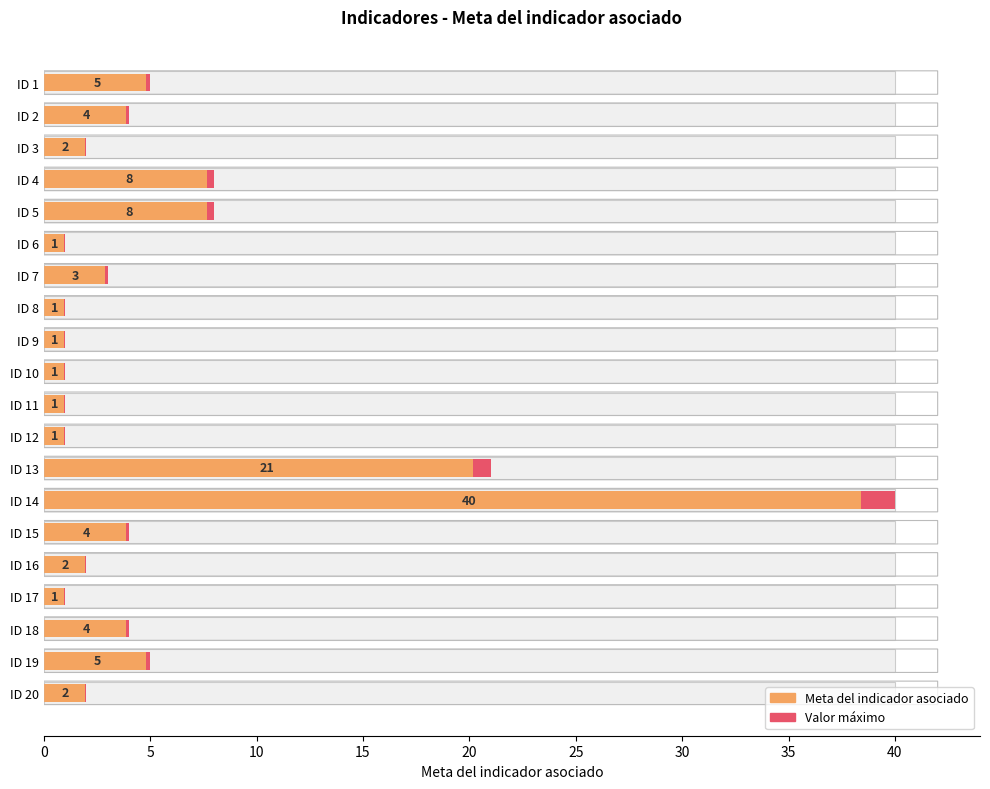

How many values are below 3?

10